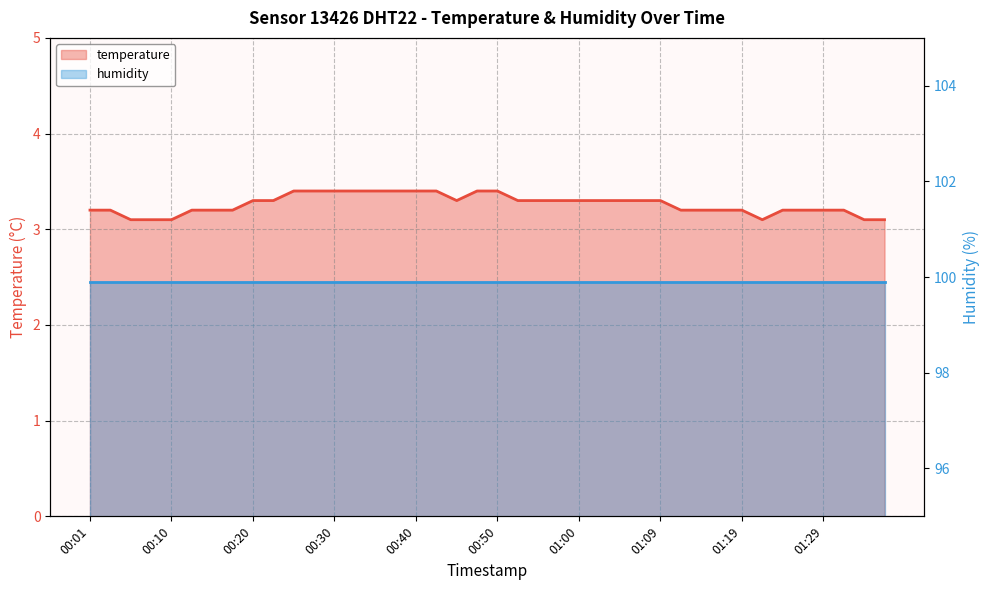

True or false: the data shows 1.4 at 00:23.

False